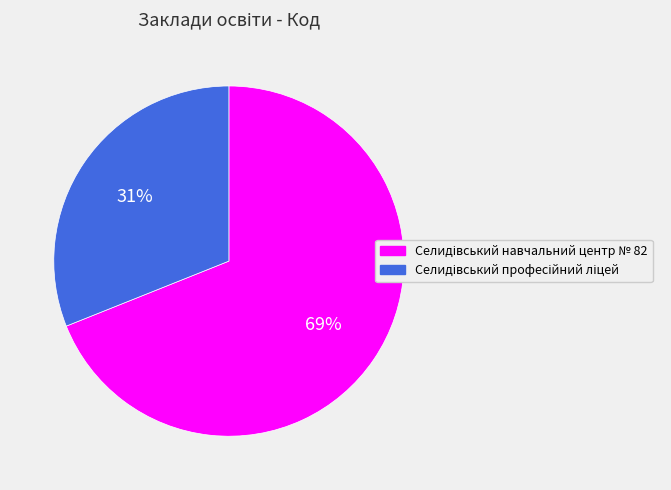

To the nearest percent, what is the average slice percentage?

50%